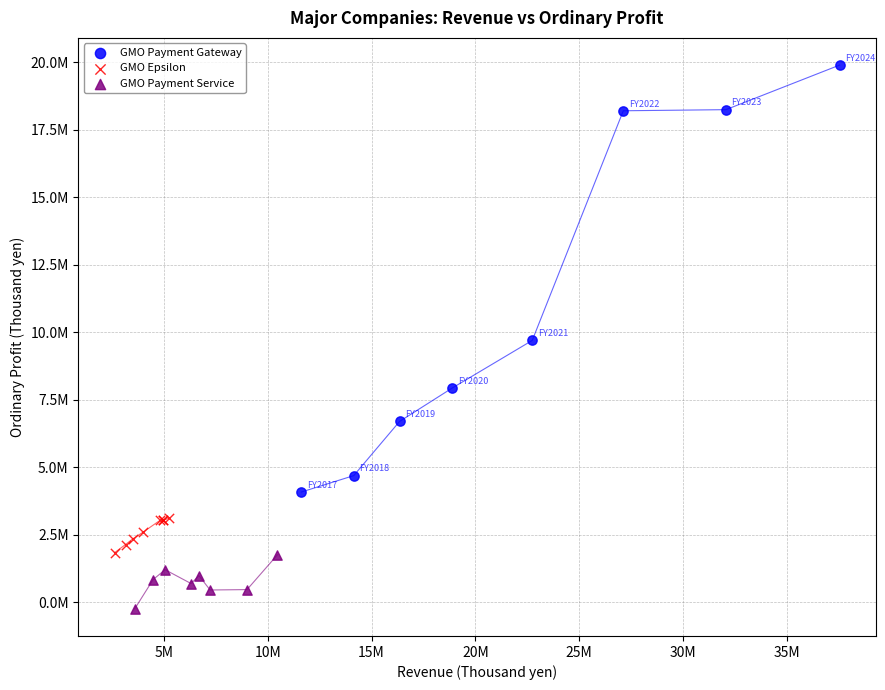

Which series contains the lowest Y value?

GMO Payment Service